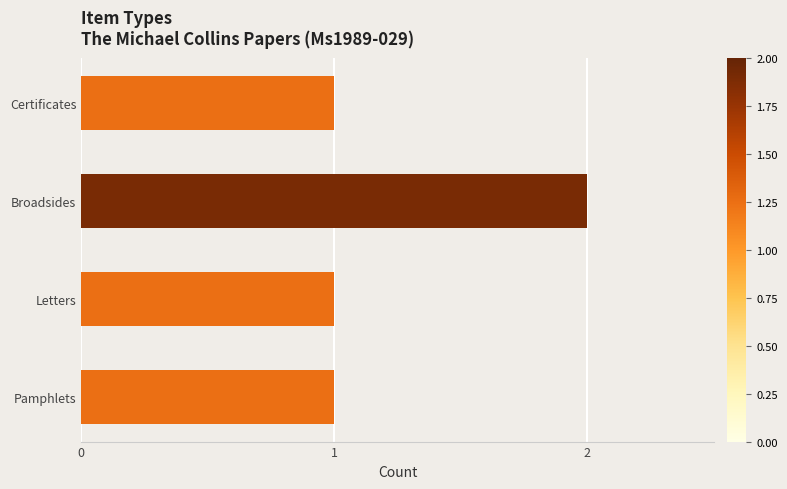

Is it true that the value at Letters is 1?

True